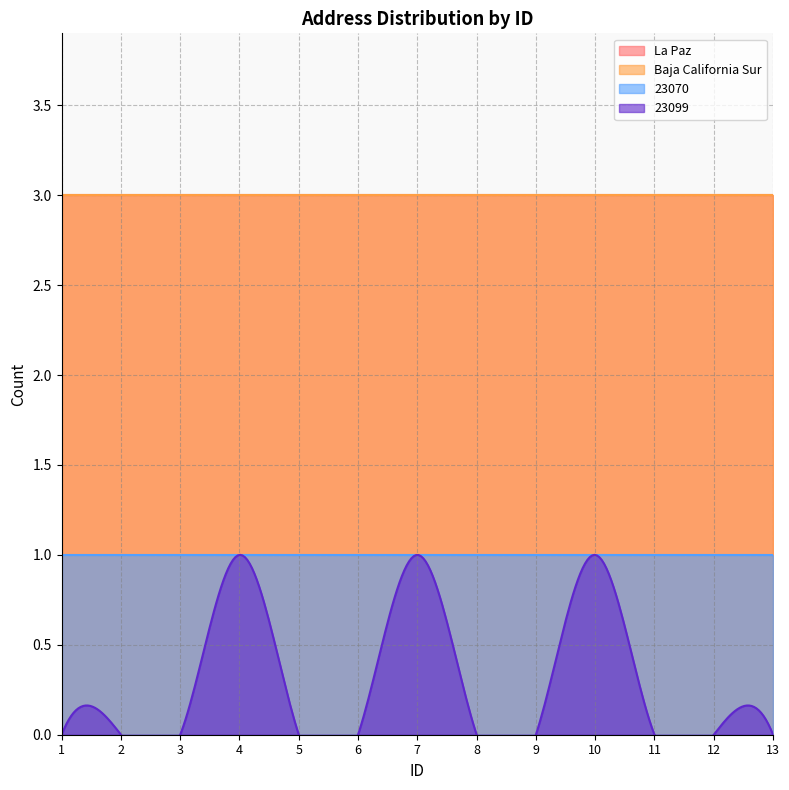

What is the value of the 23070 point at the 6th from the left?

1